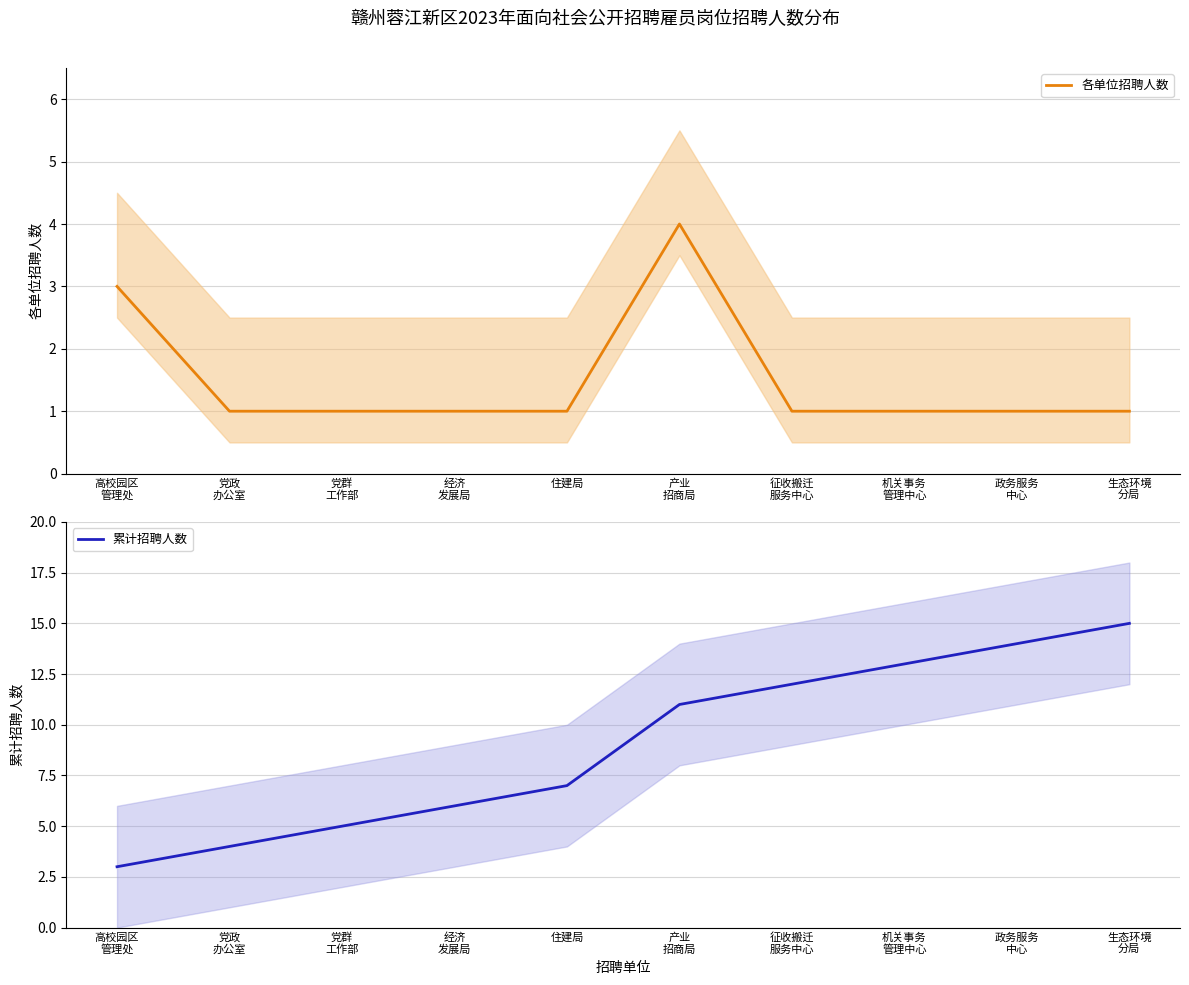

At which label is 各单位招聘人数 closest to 2?

高校园区
管理处